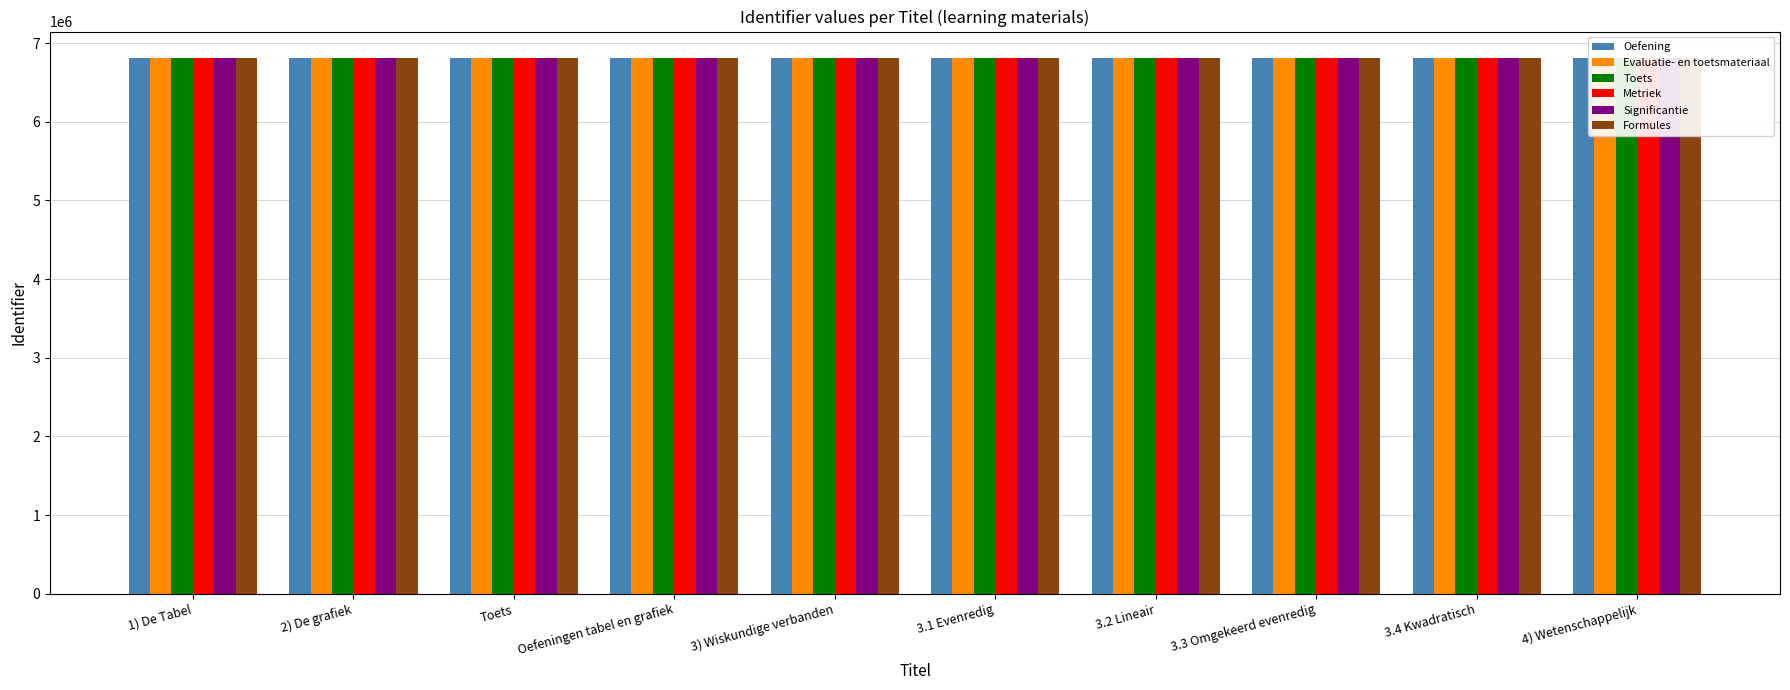

What is the spread (max minus min) of values at 2) De grafiek?

57